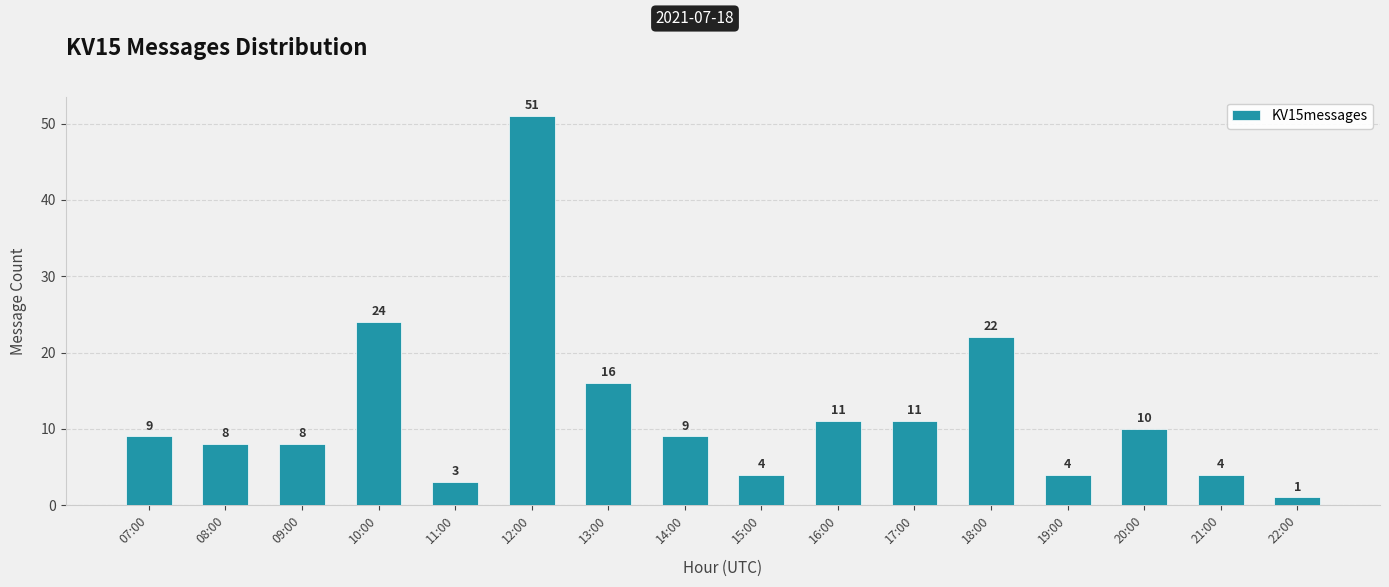

At which label is the value closest to 26?

10:00